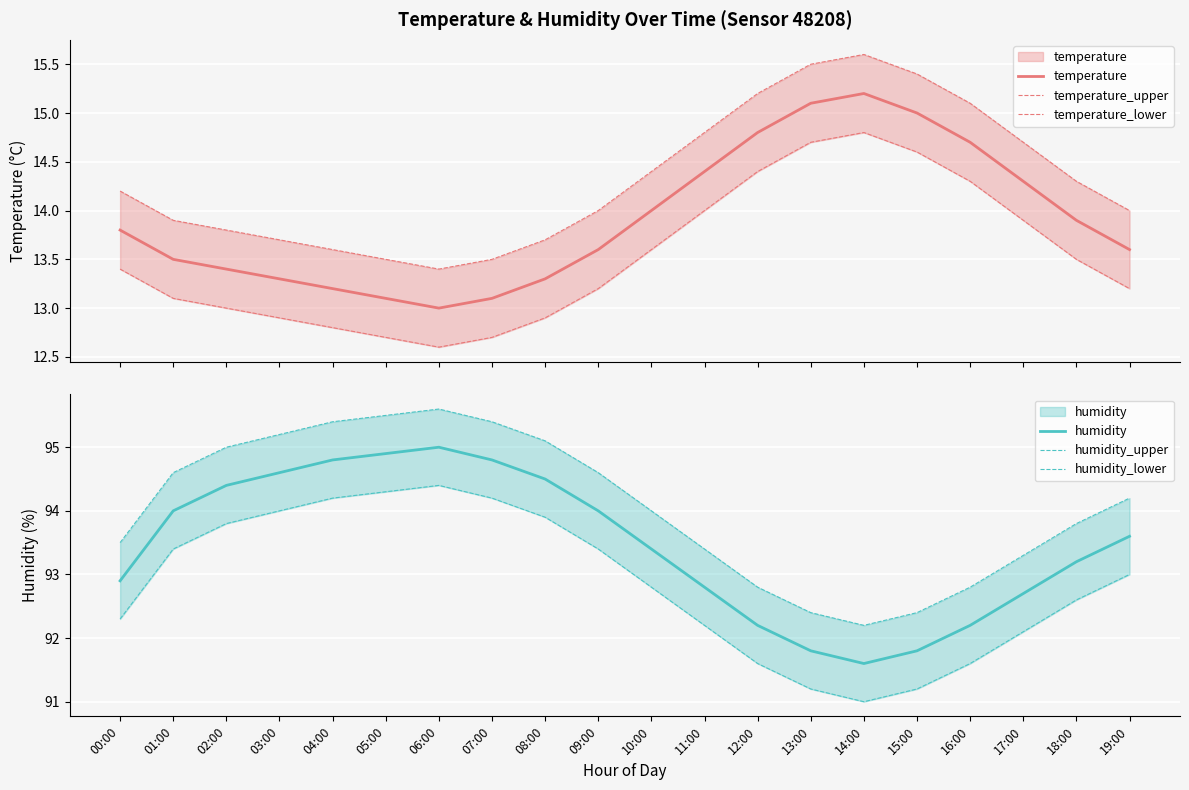

What is the maximum value for humidity_lower?

94.4